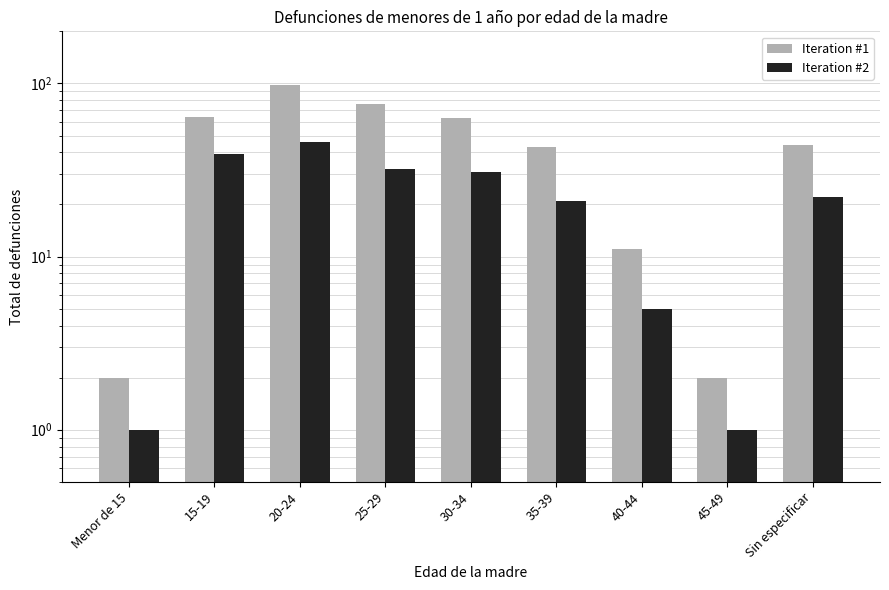

Which category has the lowest value across all series?

Menor de 15